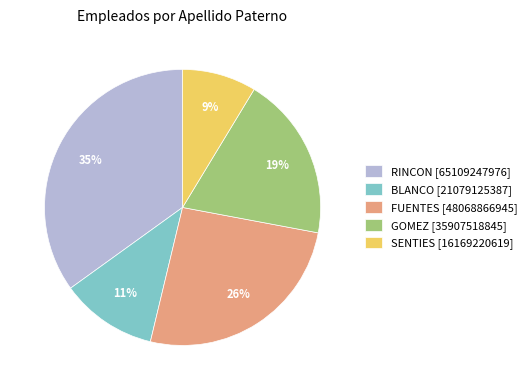

Is SENTIES the majority of the pie?

No